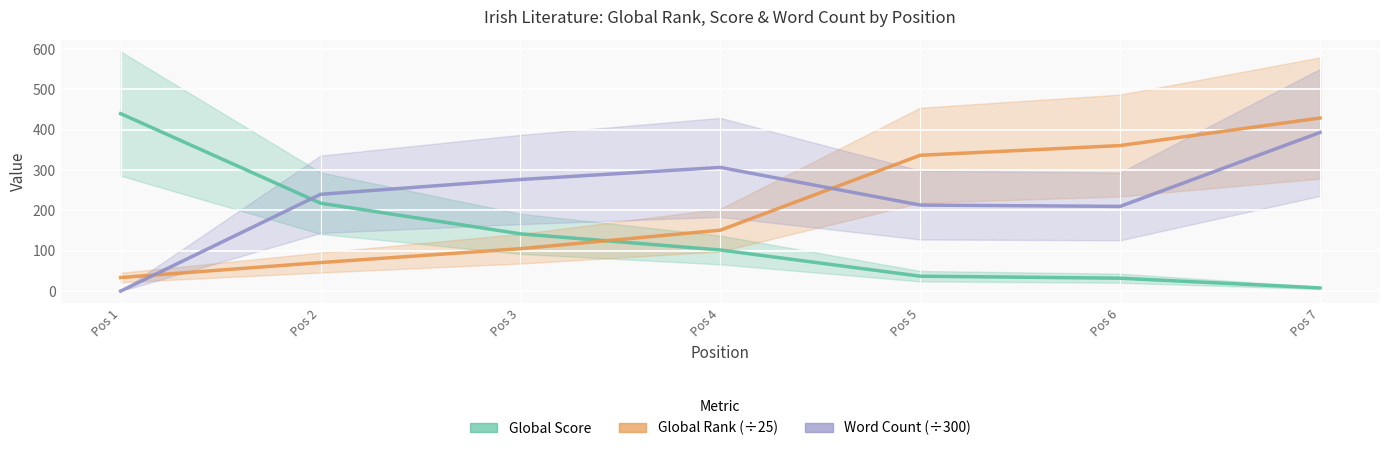

How many lines are shown in the chart?

3